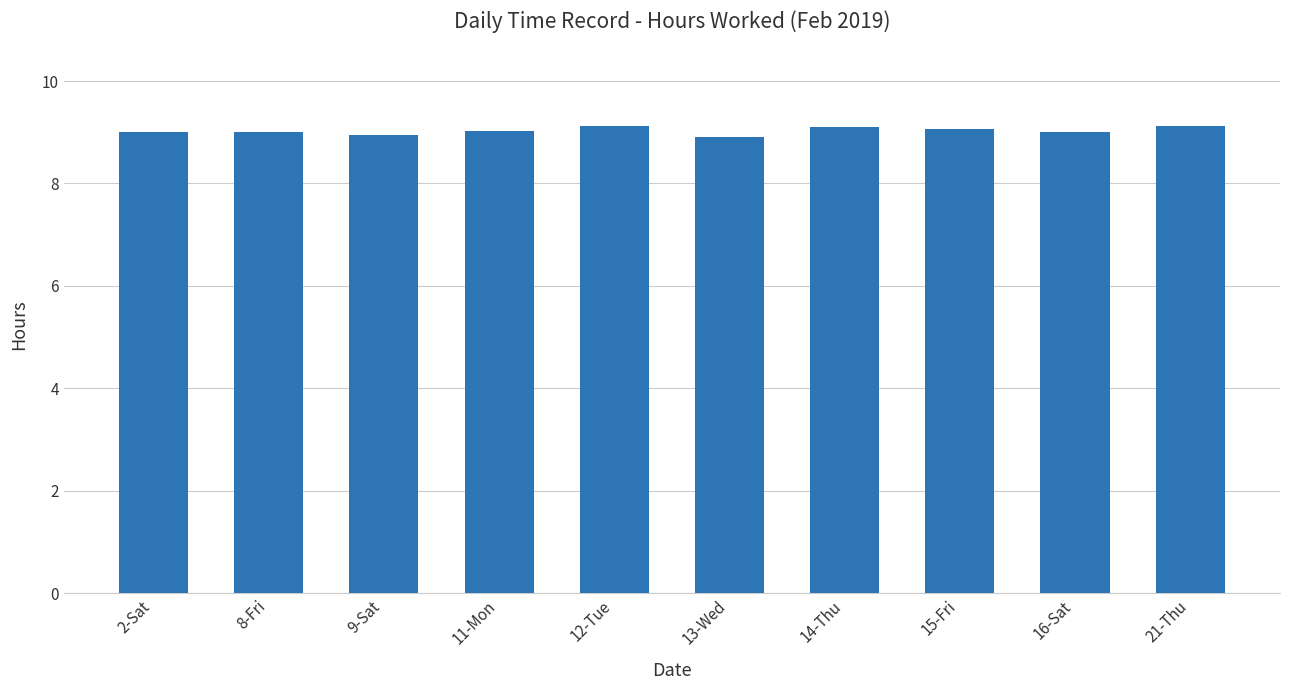

What position from the right is 11-Mon?

7